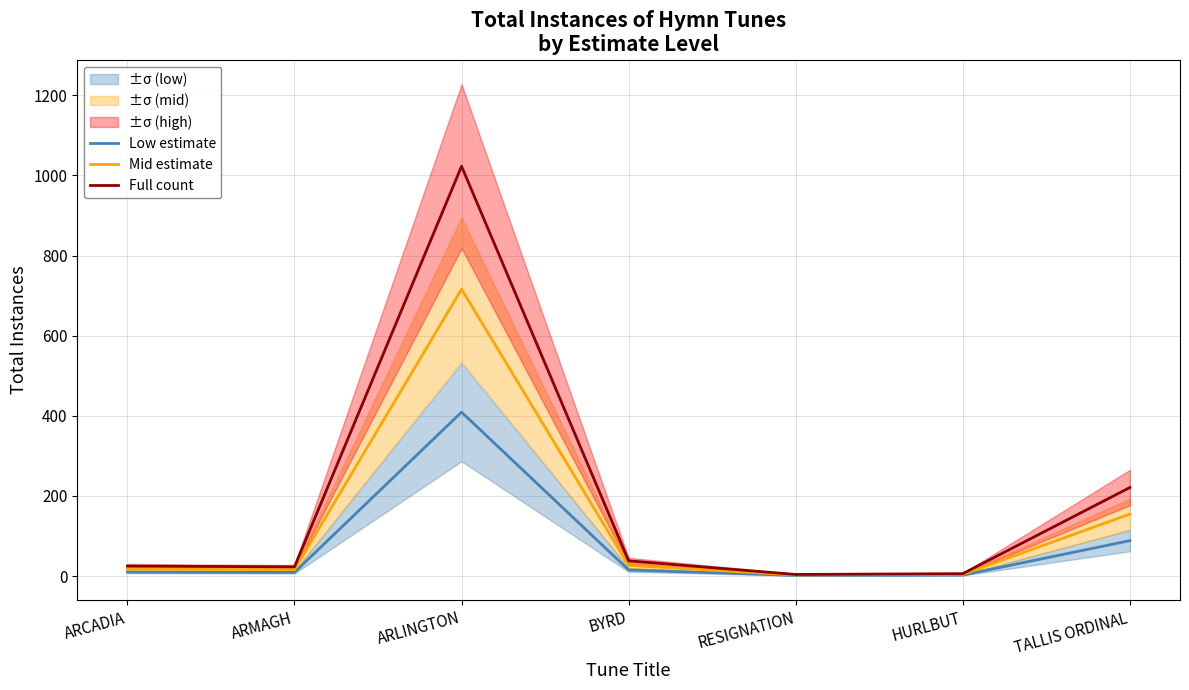

What is the label of the 2nd point from the right?

HURLBUT